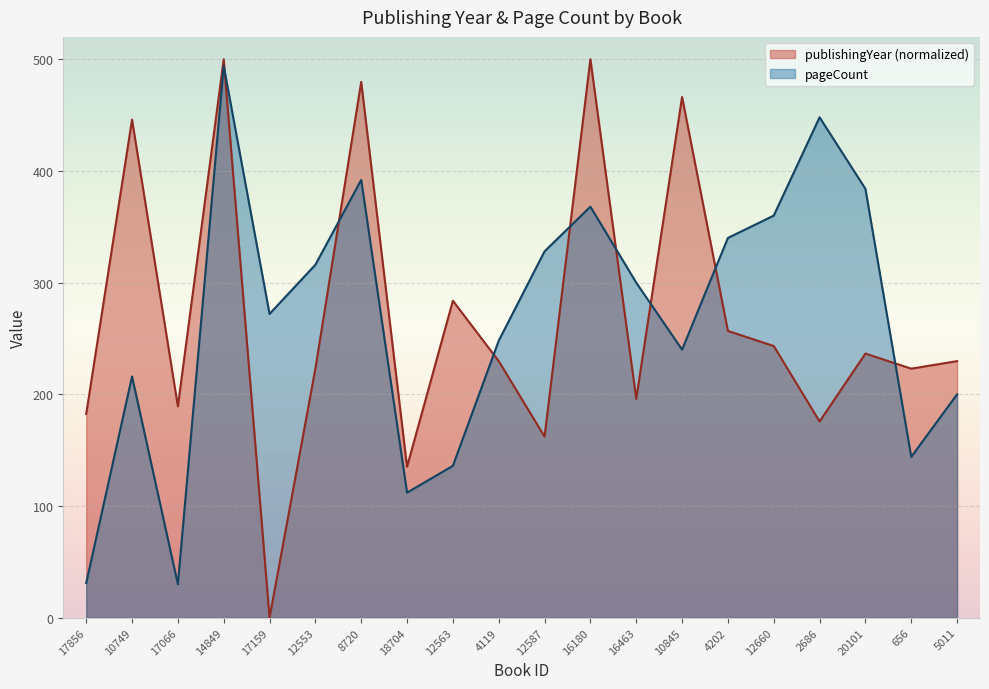

Read the publishingYear value at 17066.

189.2